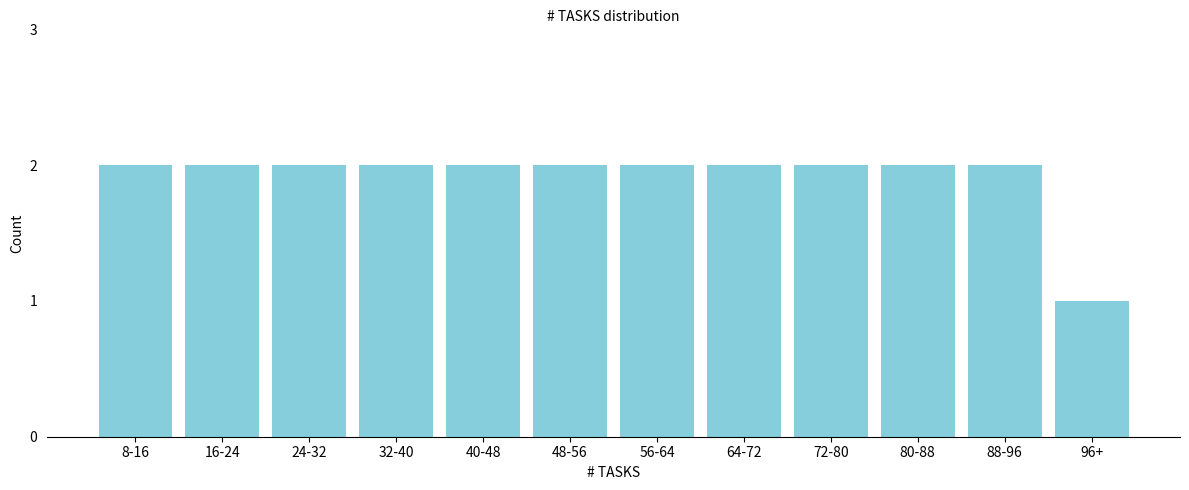

Reading right to left, transcribe all the data shown in this chart.

96+=1	88-96=2	80-88=2	72-80=2	64-72=2	56-64=2	48-56=2	40-48=2	32-40=2	24-32=2	16-24=2	8-16=2